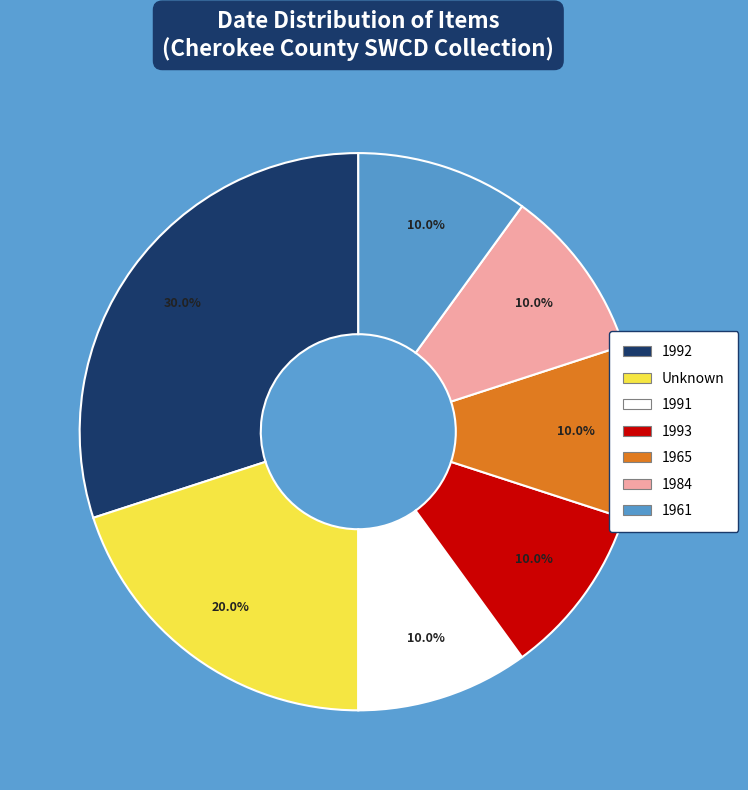

Is there any slice that represents more than half of the pie?

No